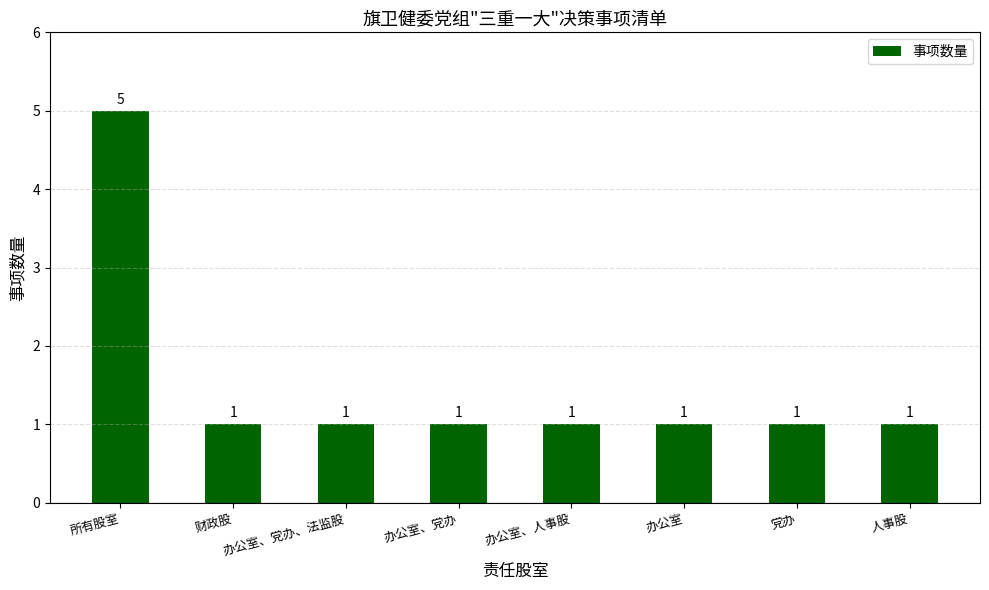

True or false: the data shows 2 at 财政股.

False